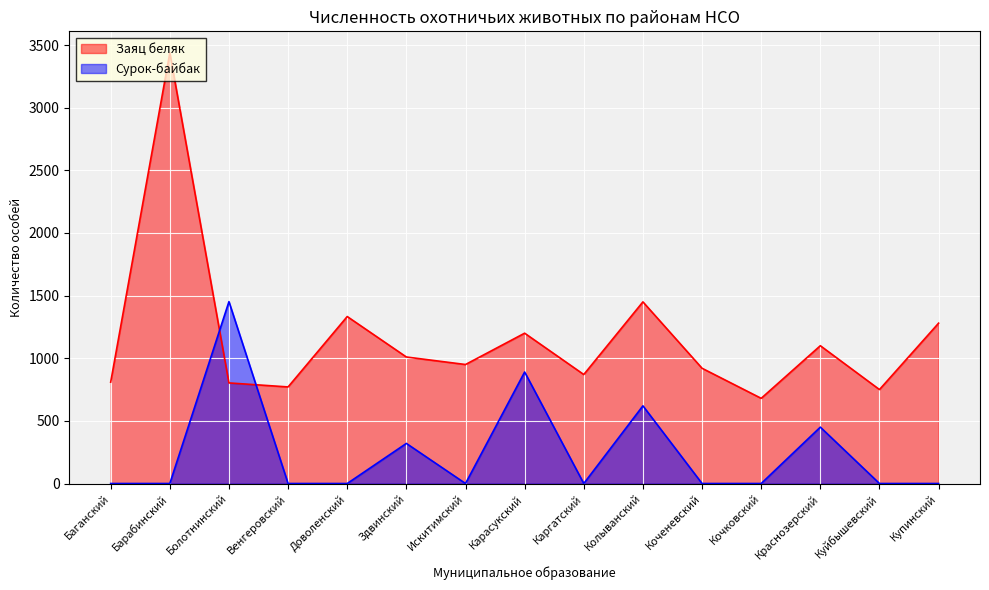

Between which two adjacent categories do Сурок-байбак and Заяц беляк first intersect?

Барабинский and Болотнинский